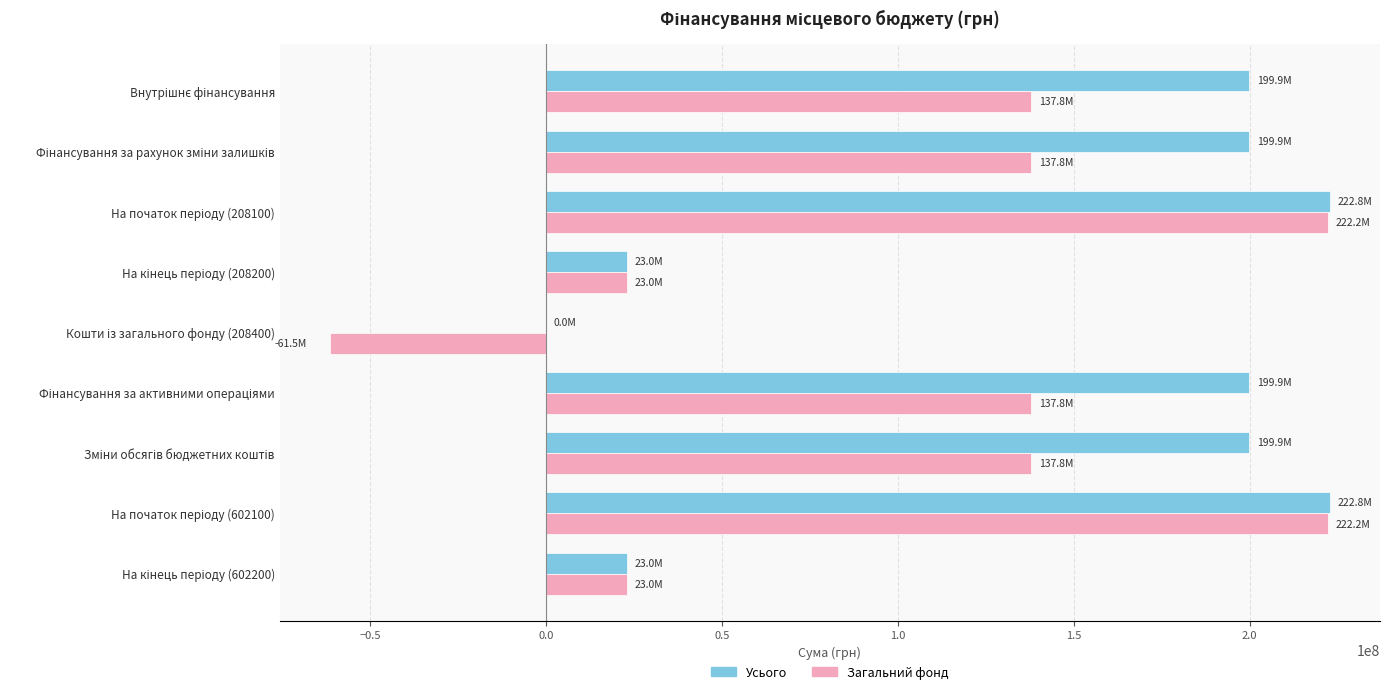

Which series has the largest total across all categories?

Усього